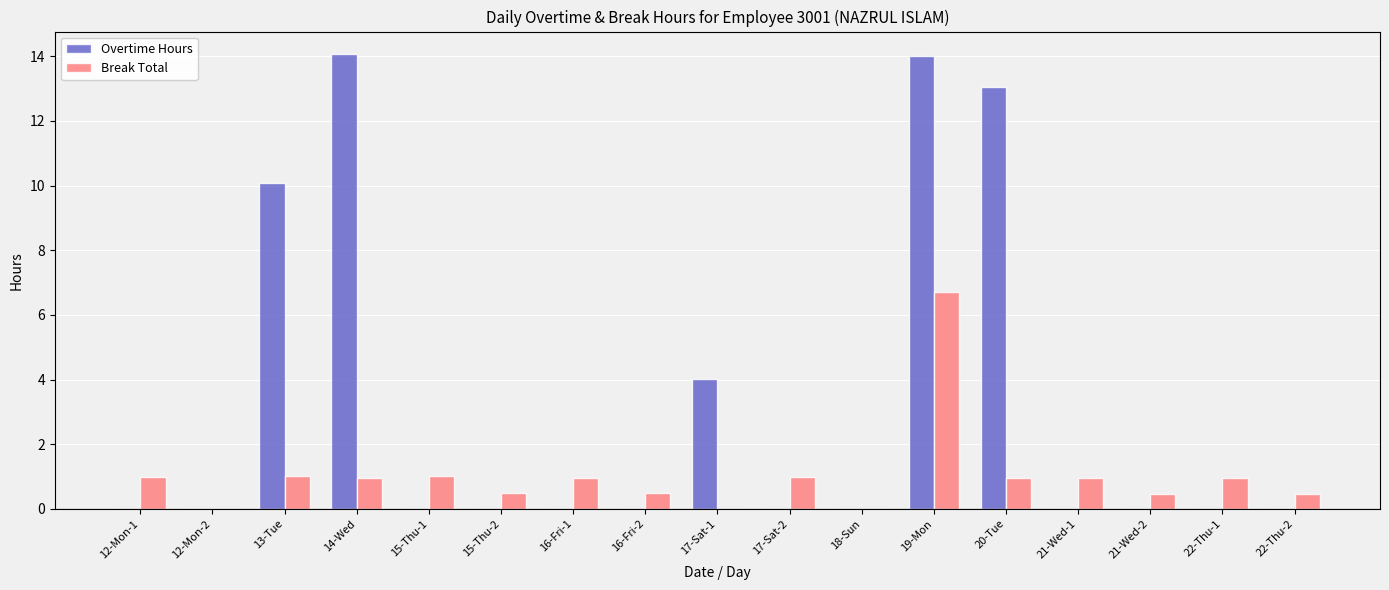

Count the number of data series in this chart.

2